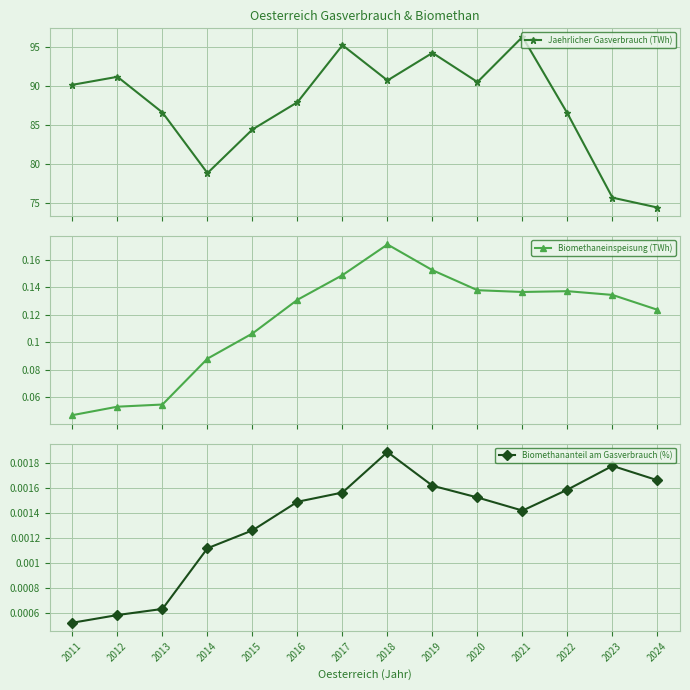

True or false: Biomethaneinspeisung (TWh) and Jaehrlicher Gasverbrauch (TWh) cross at least once.

False